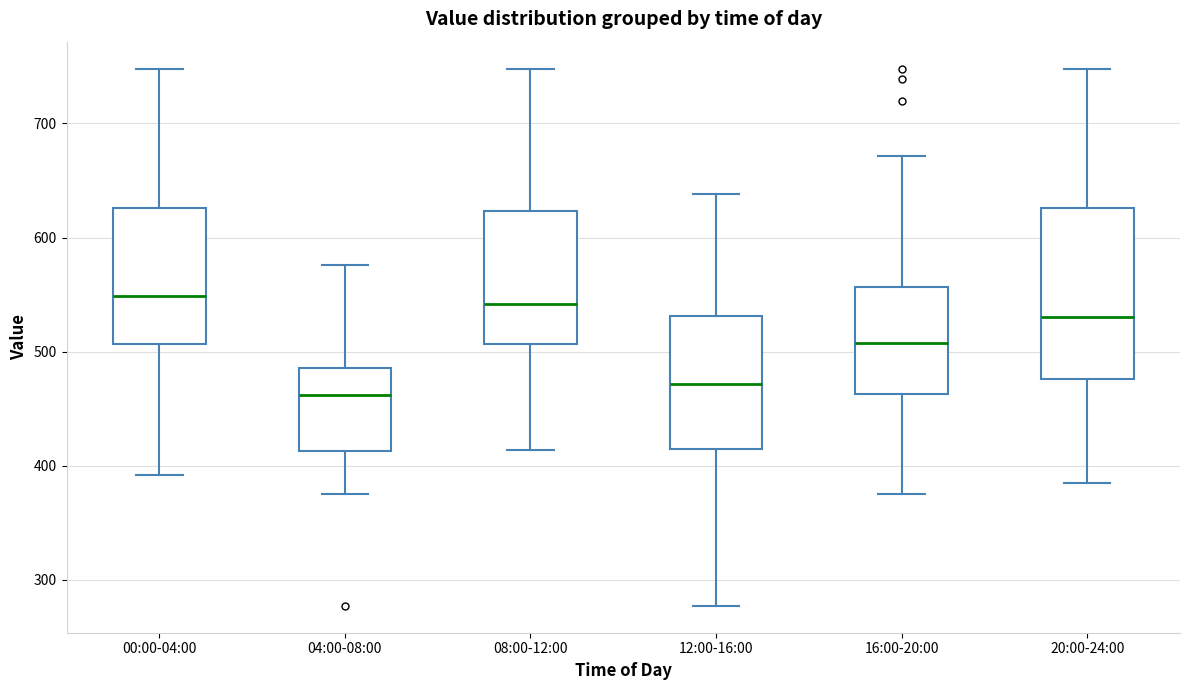

Comparing the boxes themselves (not the whiskers), which one is the tallest?

20:00-24:00